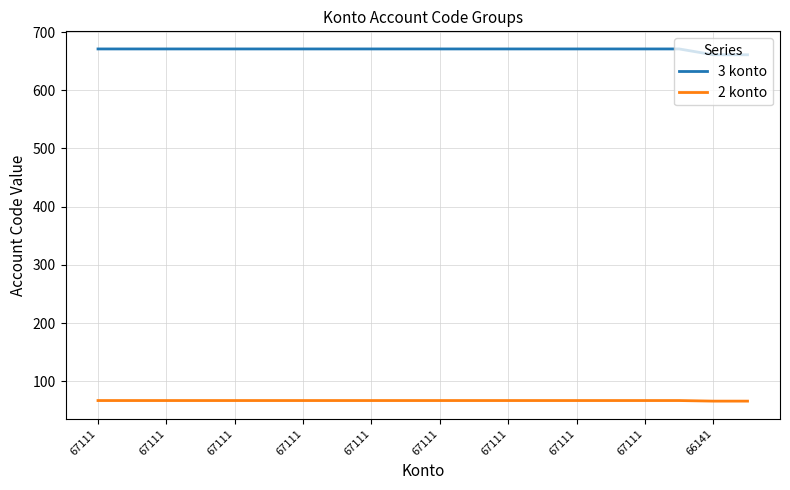

List the series in order of their peak value, lowest first.

2 konto, 3 konto